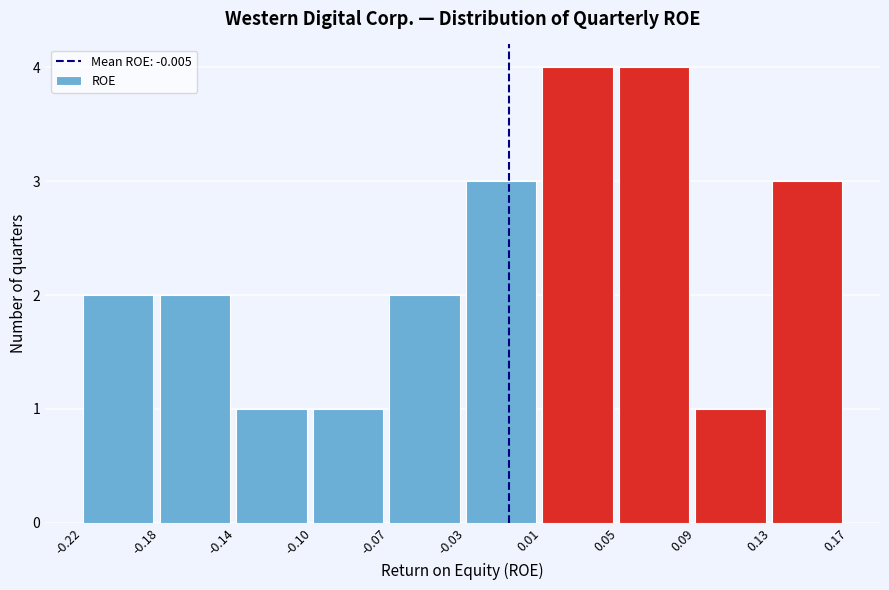

Reading left to right, extract all data points from this chart.

-0.22=2	-0.18=2	-0.14=1	-0.10=1	-0.07=2	-0.03=3	0.01=4	0.05=4	0.09=1	0.13=3